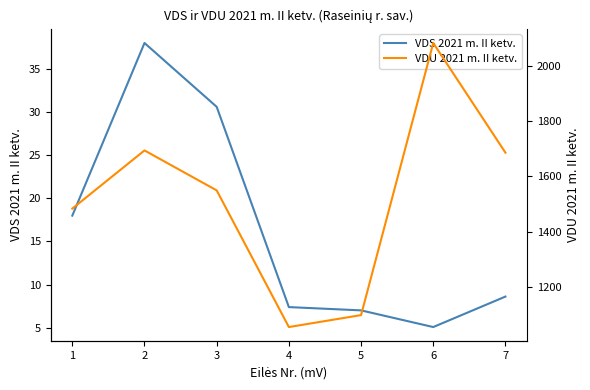

What is the approximate value of VDS 2021 m. II ketv. at 5?

7.0